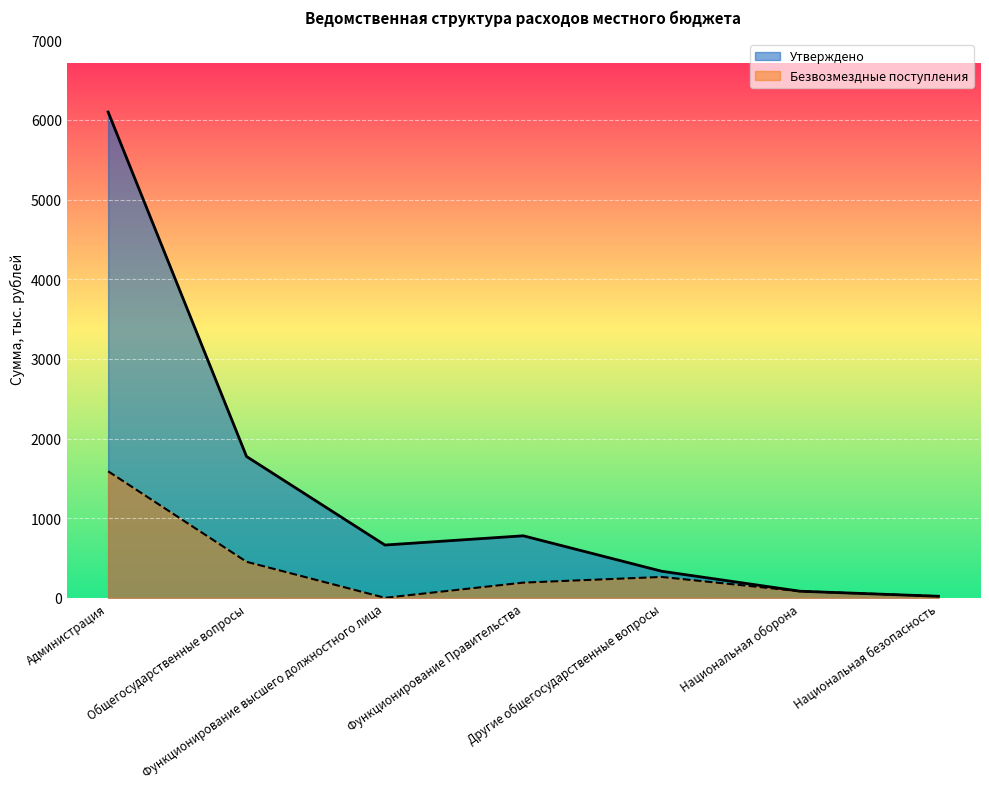

True or false: Безвозмездные поступления has a value of 53.7 at Функционирование Правительства.

False